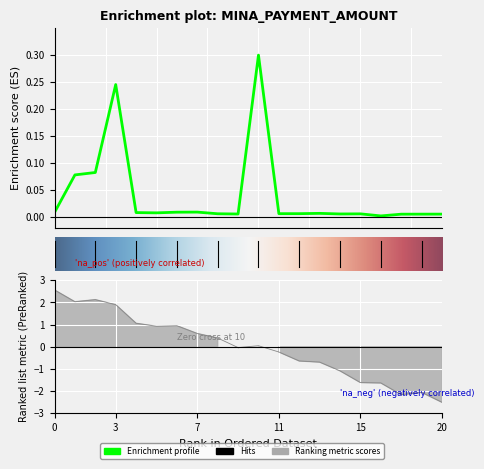

What is the maximum value shown in the chart?

0.3